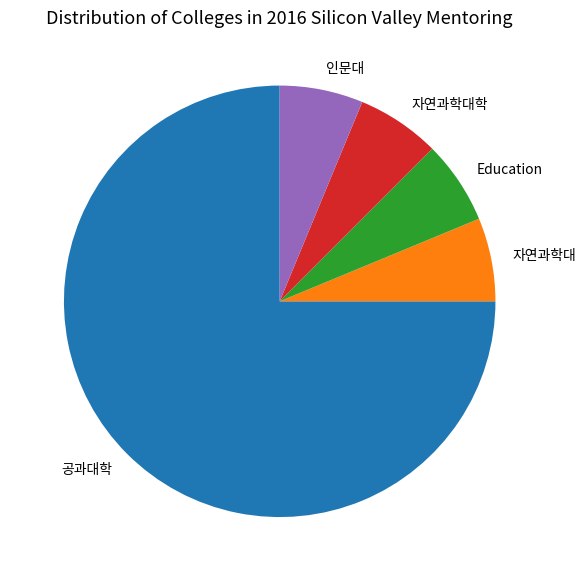

The 공과대학 slice represents 64% of the pie. True or false?

False